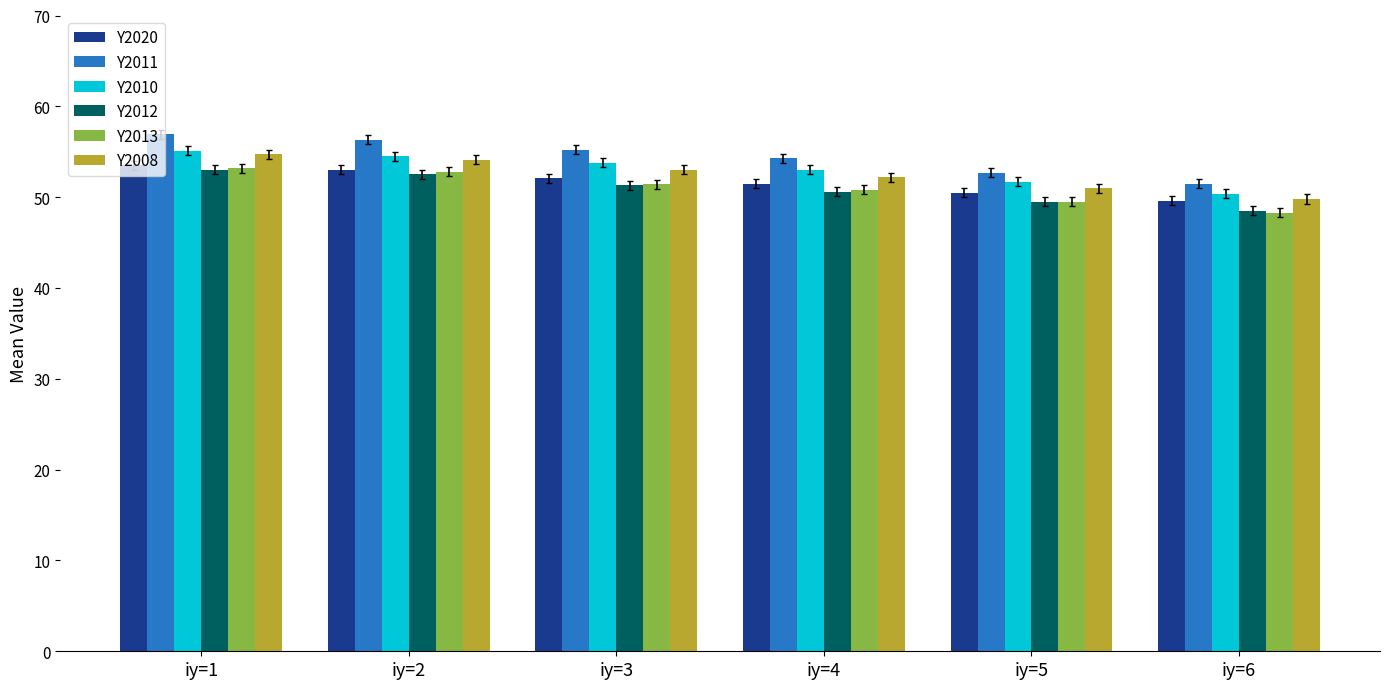

Which series has the widest spread of values?

Y2011